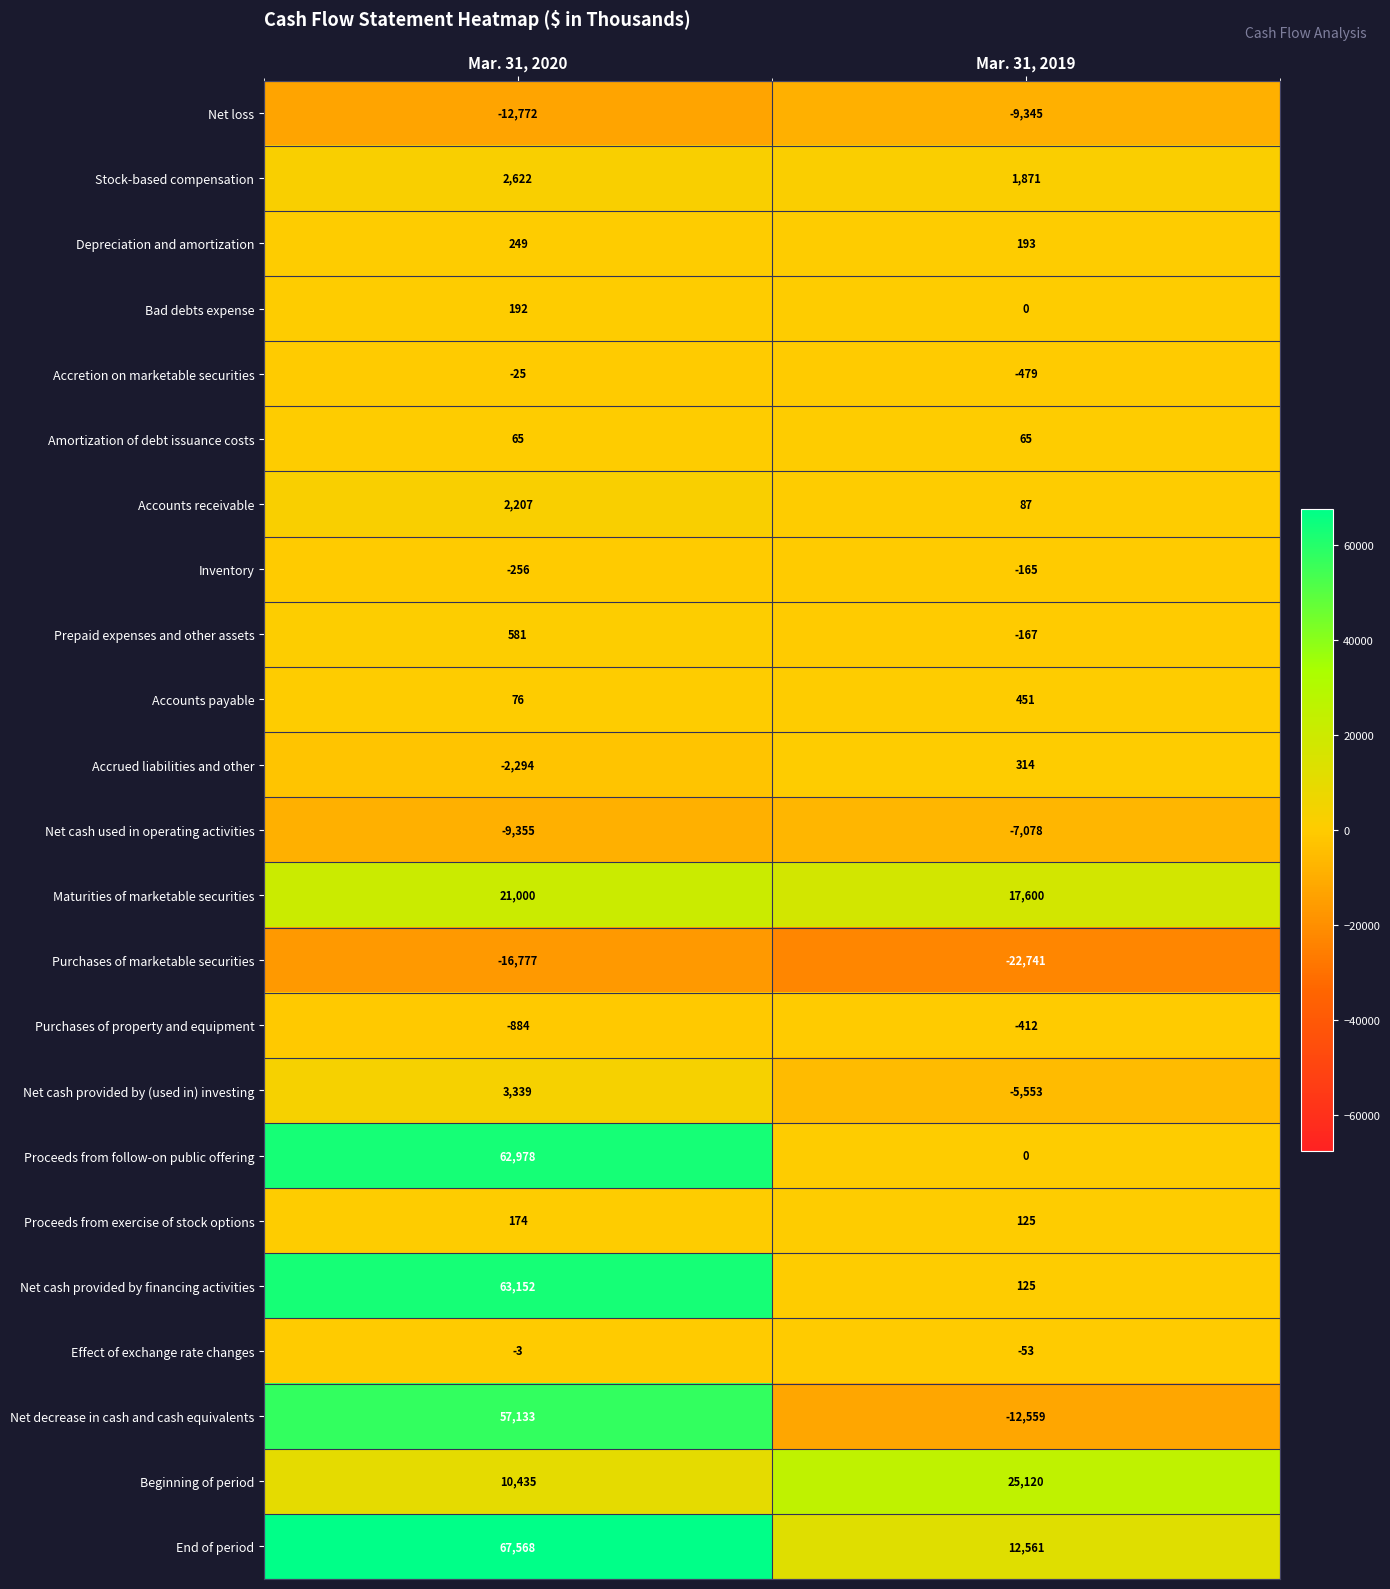

What is the difference between the highest and lowest values at Mar. 31, 2019?

47861